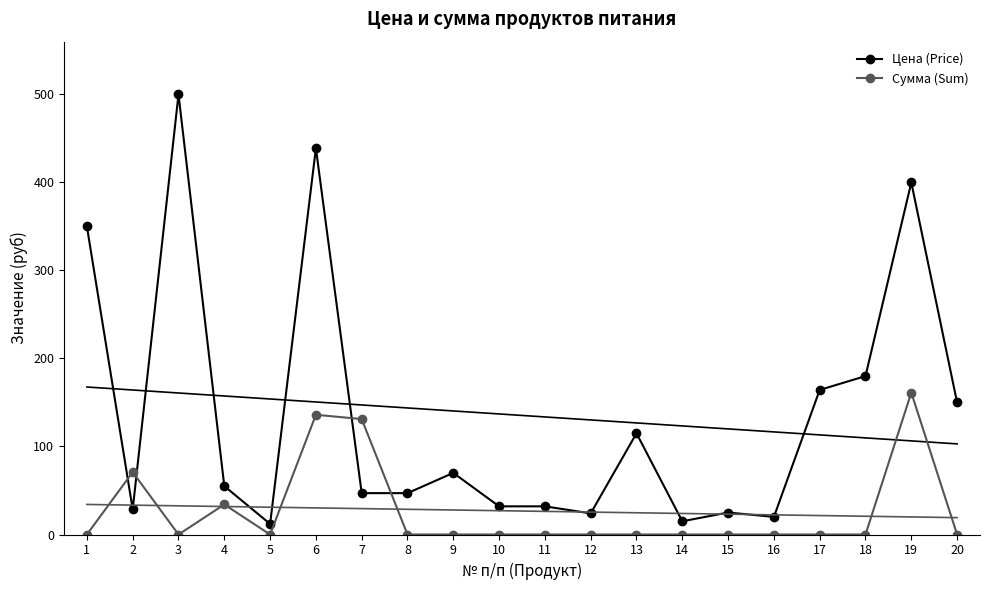

How many distinct data groups are displayed?

2